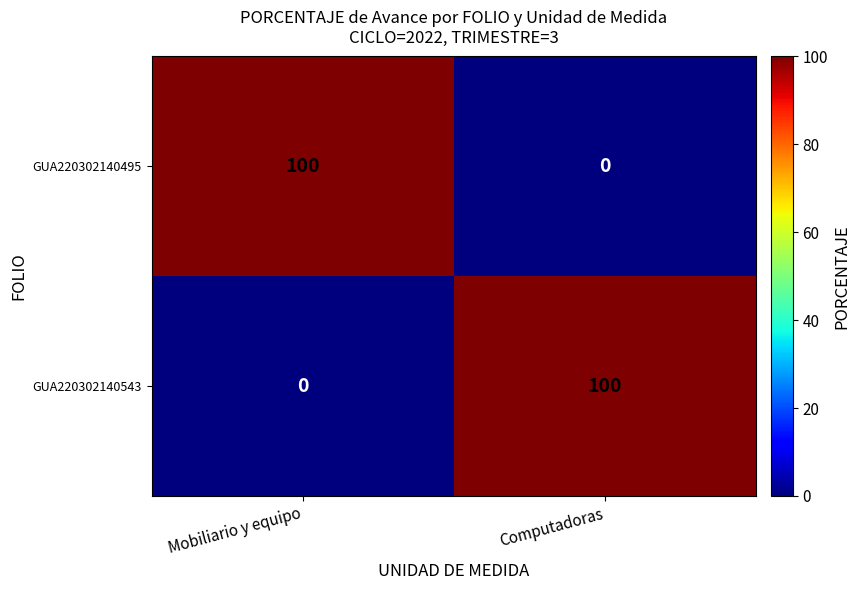

How many data points does each series have?

2